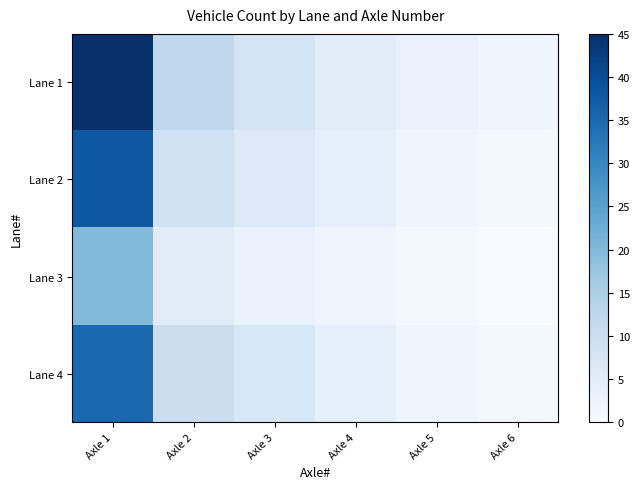

Which series has the largest total across all categories?

Lane 1